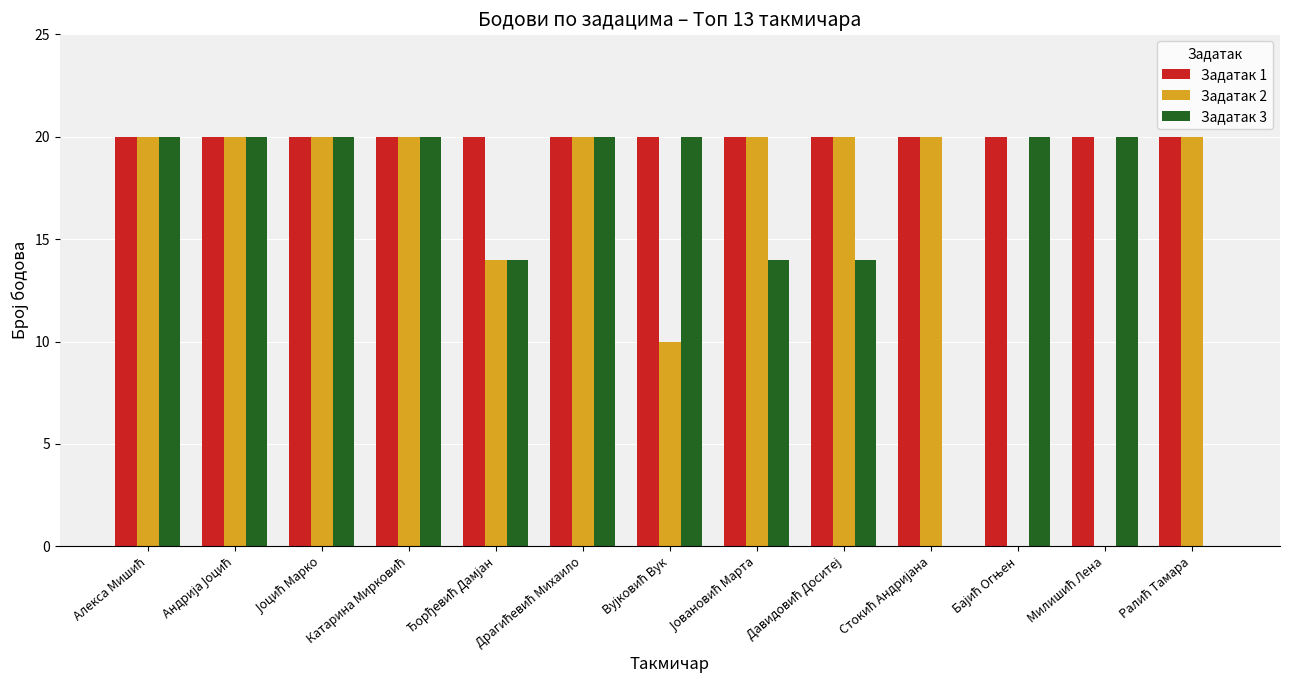

Which series has the largest total across all categories?

Задатак 1